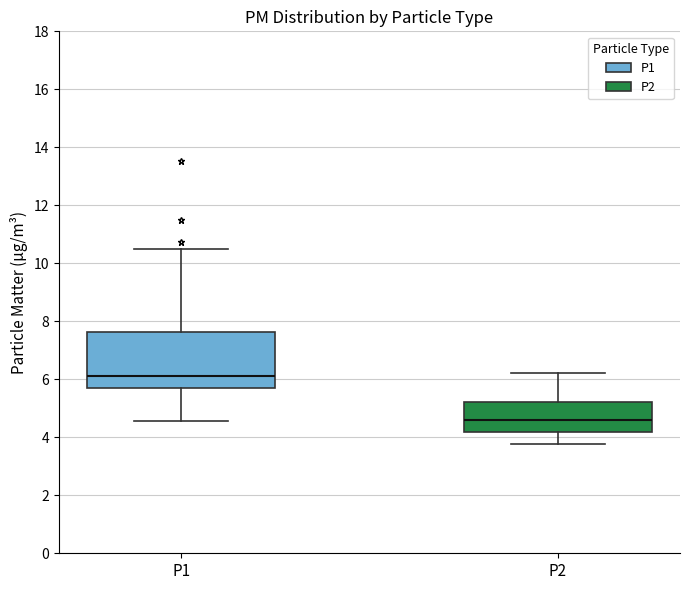

Reading left to right, read every box against the y-axis: the position of its median line, the range the box covers, and the ends of its whiskers. The values are not printed on the chart, so give them approximately, as read against the axis.

P1: median 6.2, box 5.8 to 7.6, whiskers 4.6 to 10.6
P2: median 4.6, box 4.2 to 5.2, whiskers 3.8 to 6.2